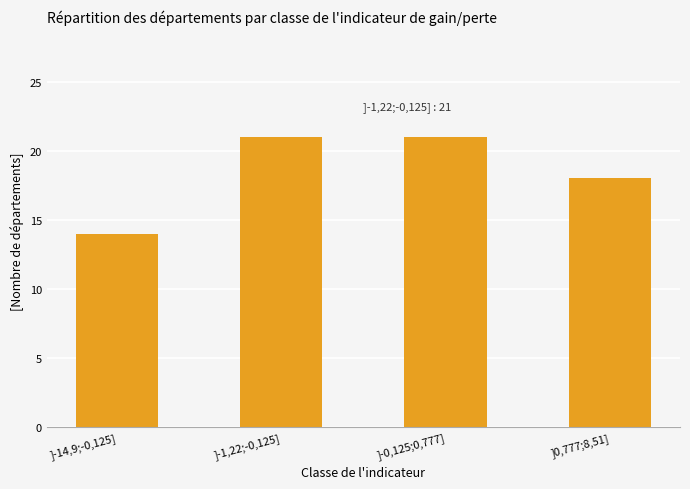

Which has a higher value, ]-0,125;0,777] or ]0,777;8,51]?

]-0,125;0,777]